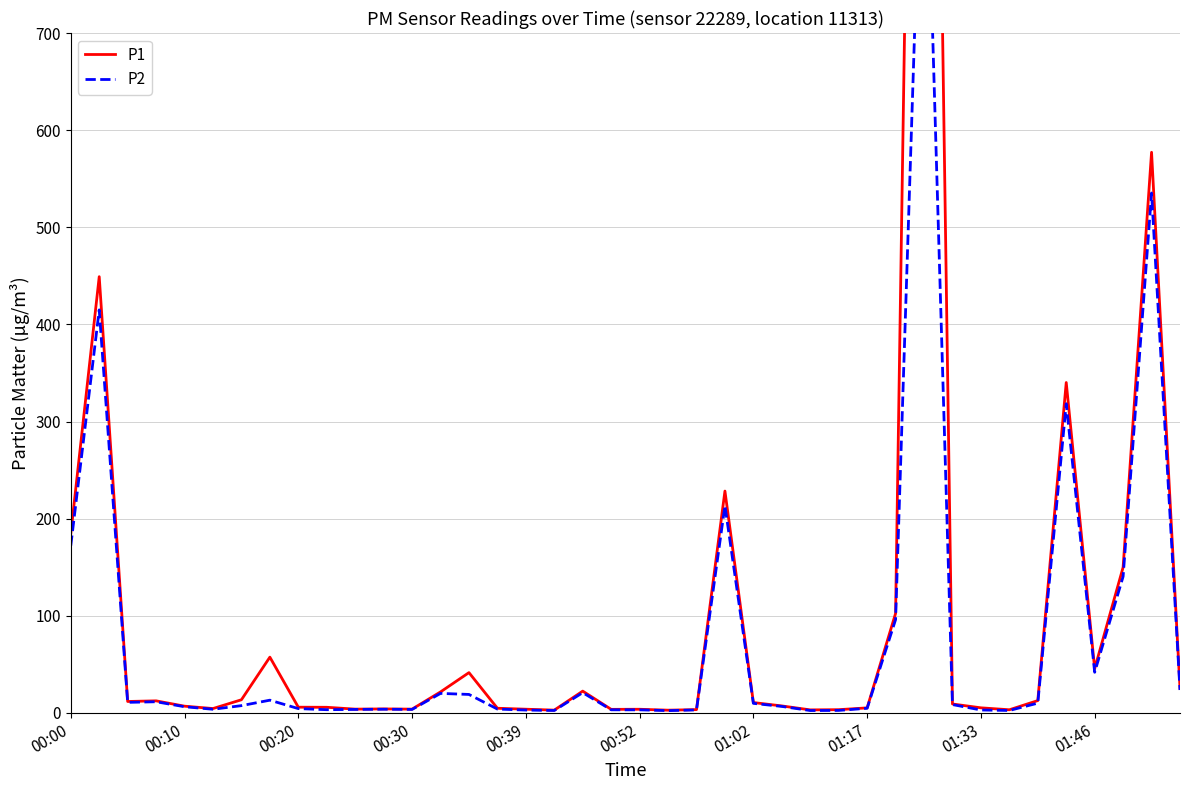

True or false: P1 and P2 intersect in this chart.

False